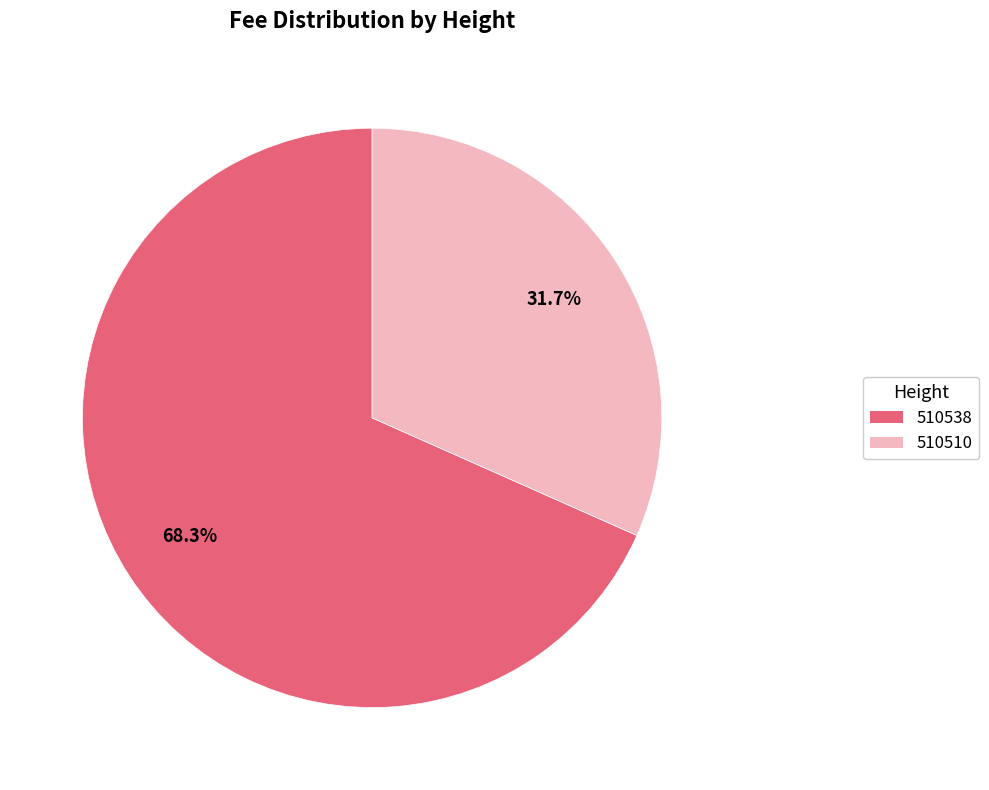

Which category has the smallest portion of the pie?

510510